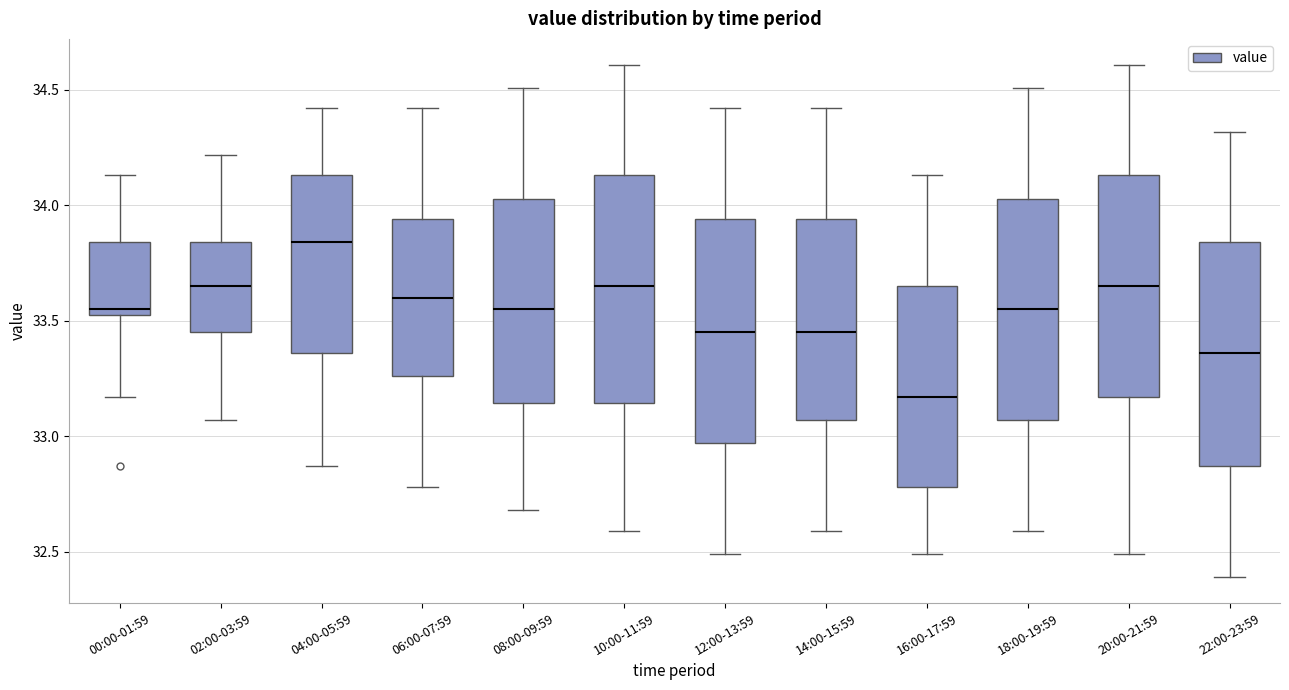

Where does the upper whisker of the box for 22:00-23:59 end on the y-axis? The values are not printed on the chart, so give them approximately, as read against the axis.

34.30